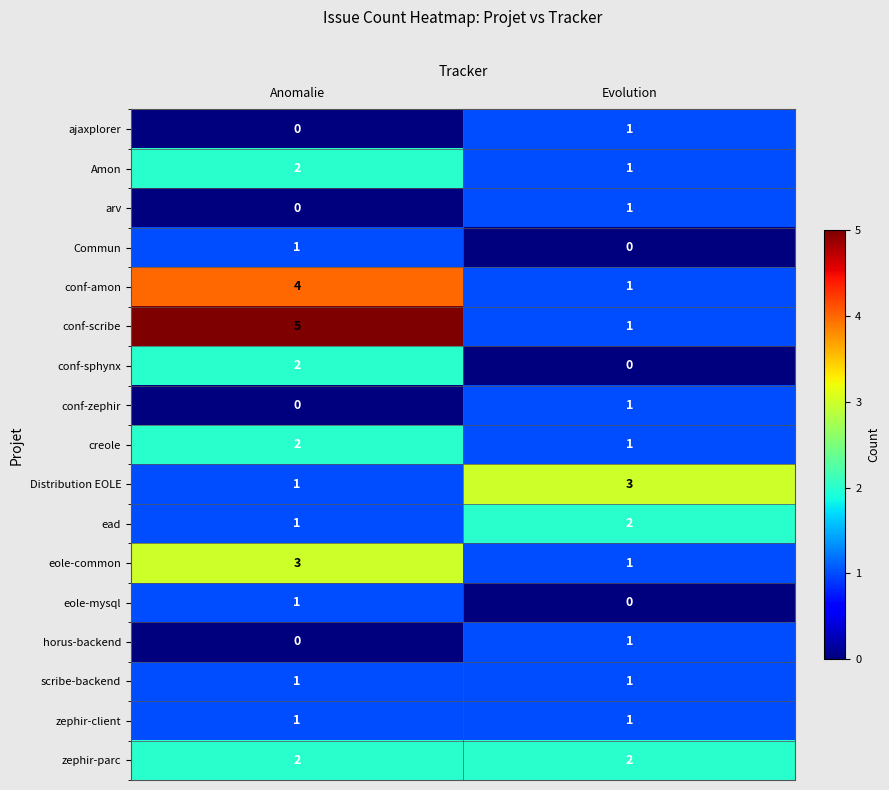

Which series has the largest total across all categories?

conf-scribe